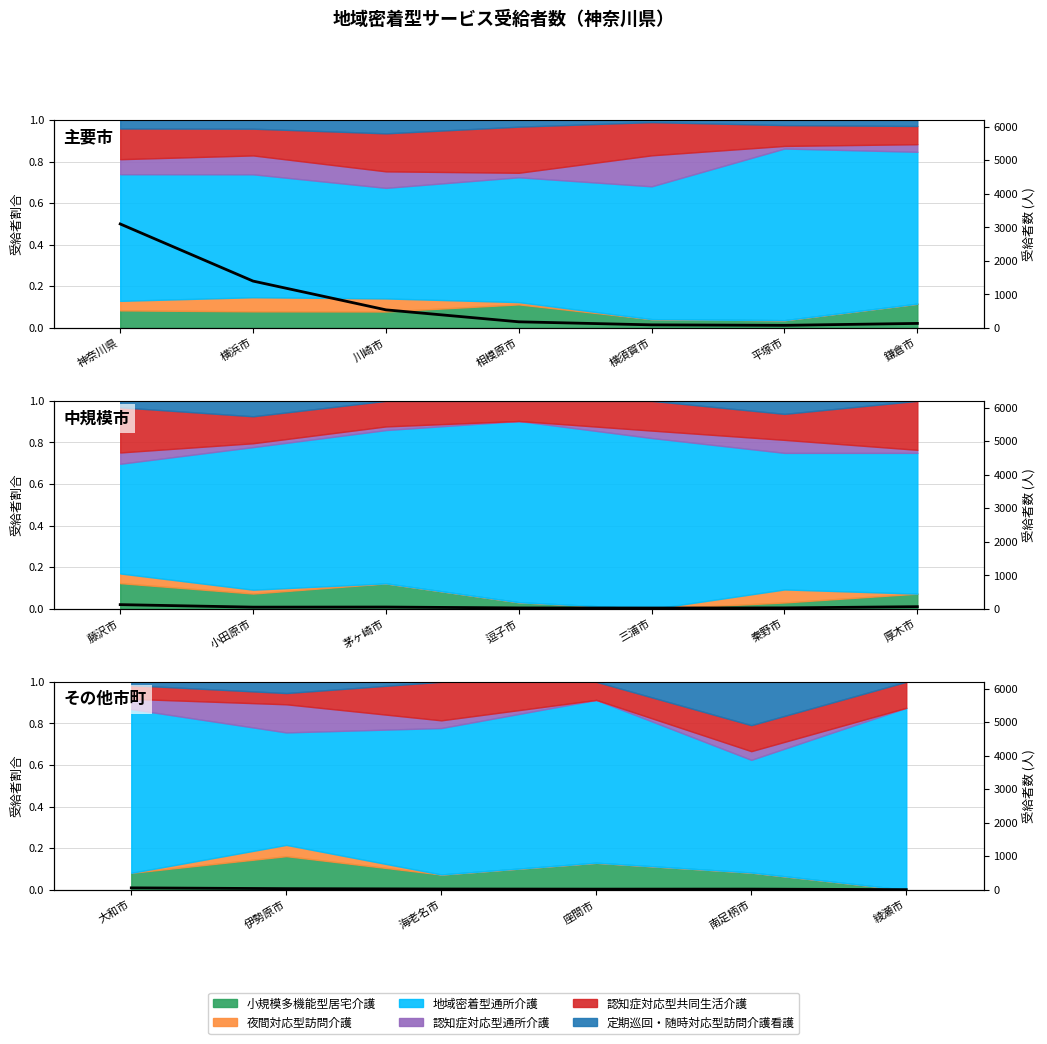

What position from the left is 伊勢原市?

2